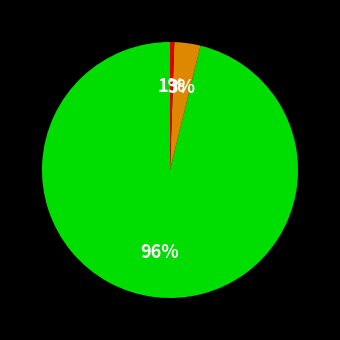

Does any single category account for the majority?

Yes